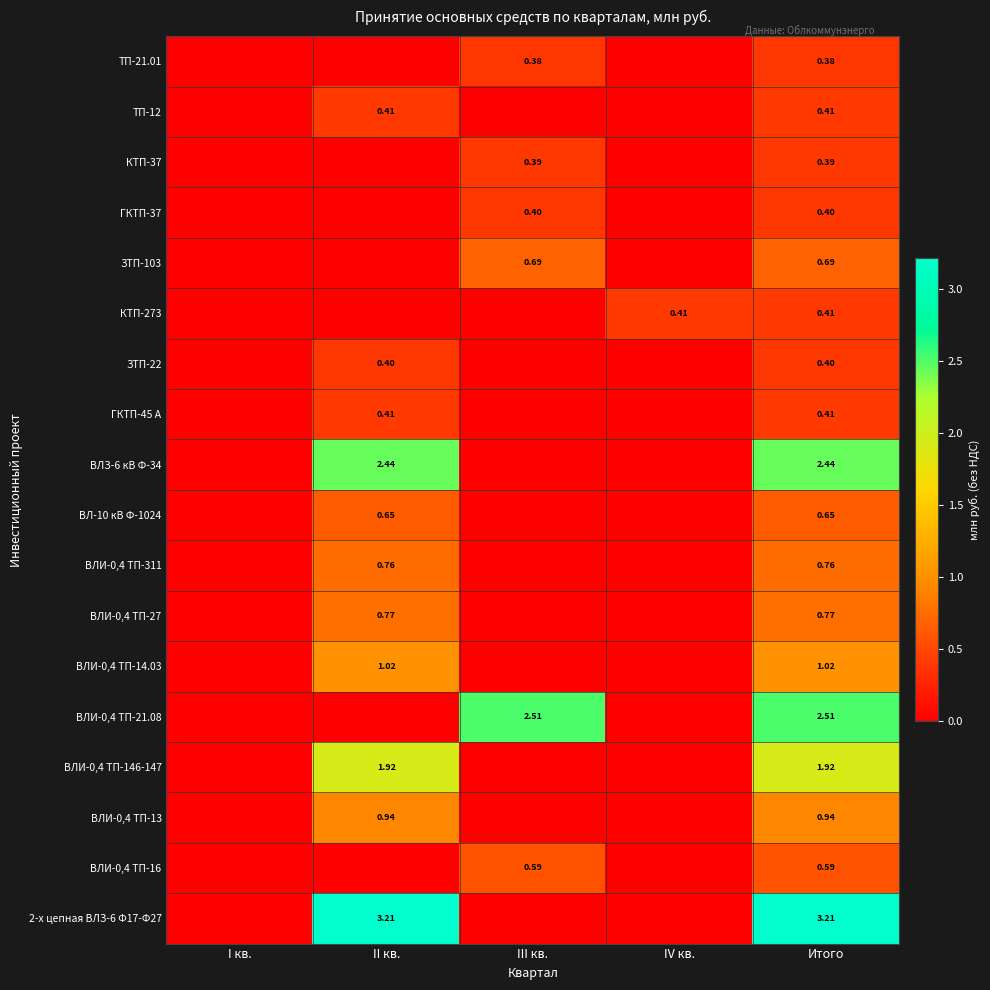

Count the number of data series in this chart.

18